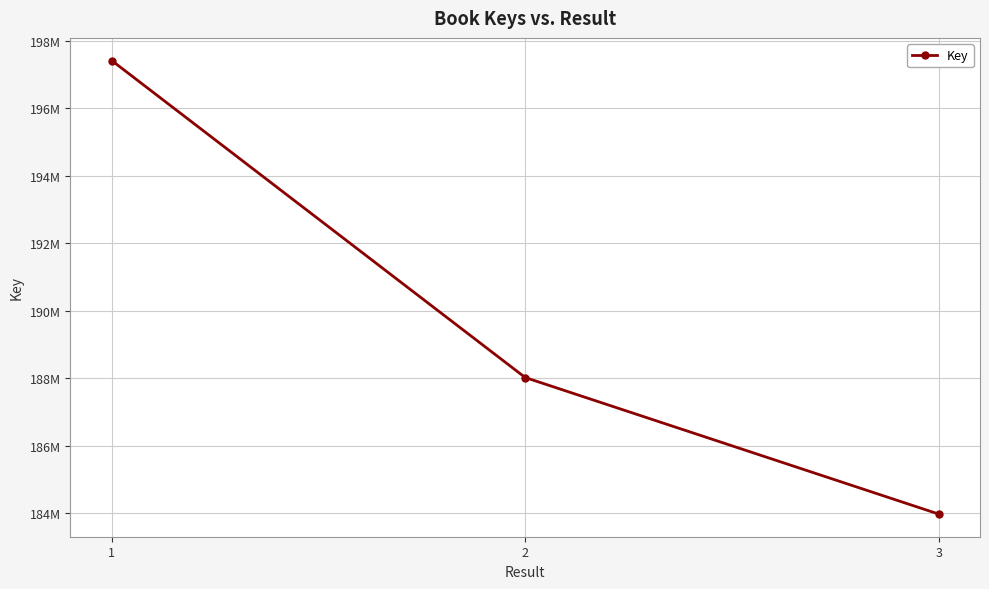

What is the average value?

189807326